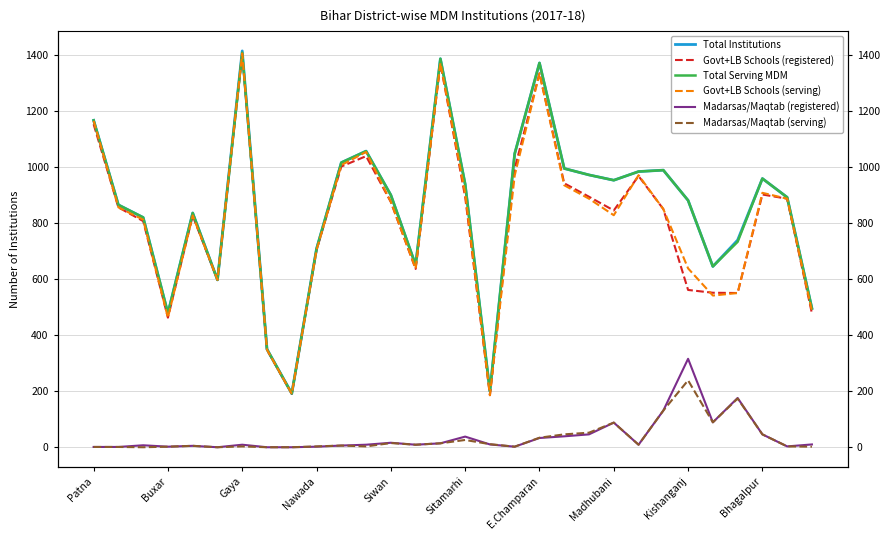

What are all the series names shown in the legend?

Total Institutions, Govt+LB Schools (registered), Total Serving MDM, Govt+LB Schools (serving), Madarsas/Maqtab (registered), Madarsas/Maqtab (serving)